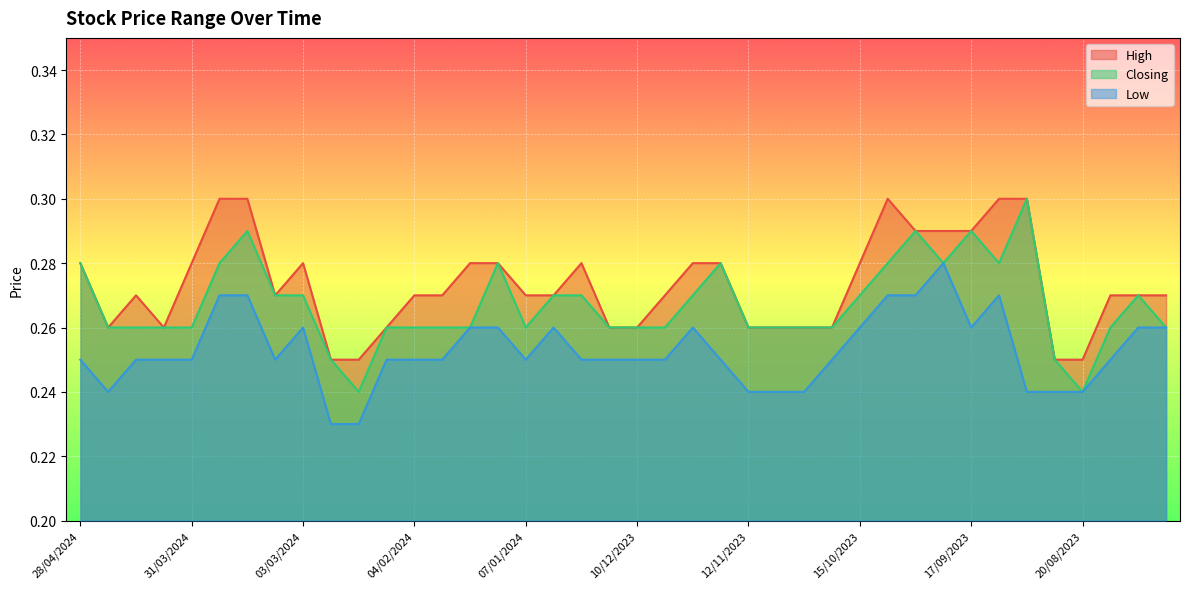

The Low series shows 0.3 at 21/01/2024. True or false?

True